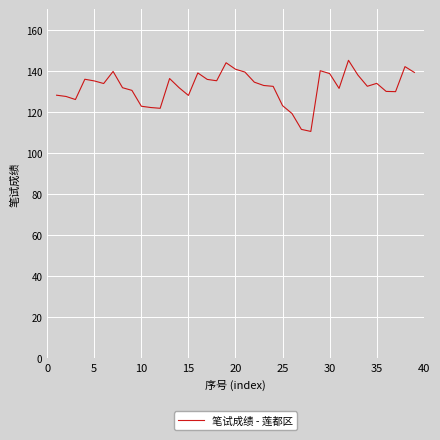

What is the smallest value displayed?

110.6